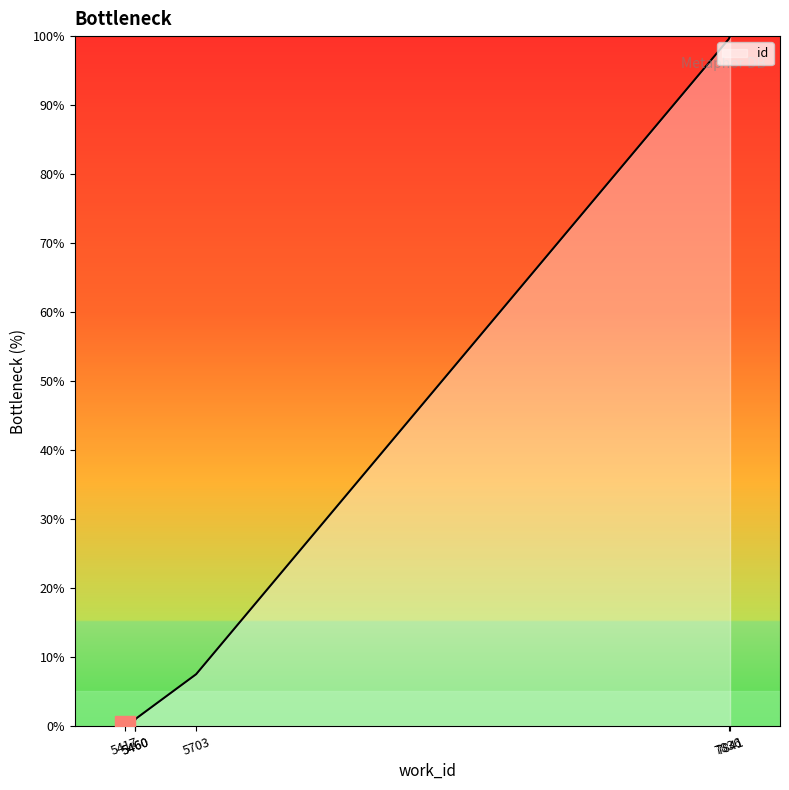

At which category does the chart reach its minimum across all series?

5417